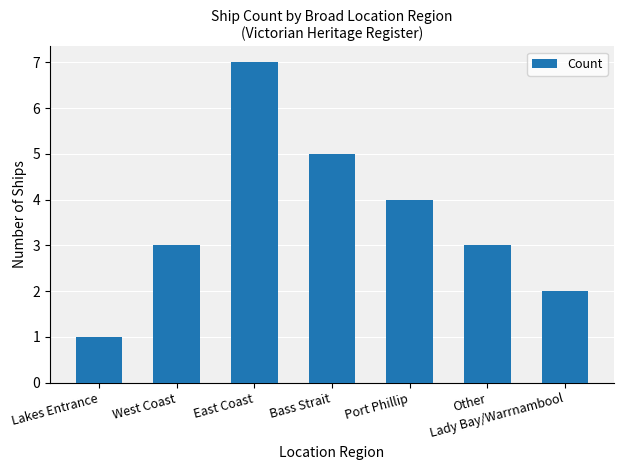

Which label corresponds to the smallest value in the chart?

Lakes Entrance